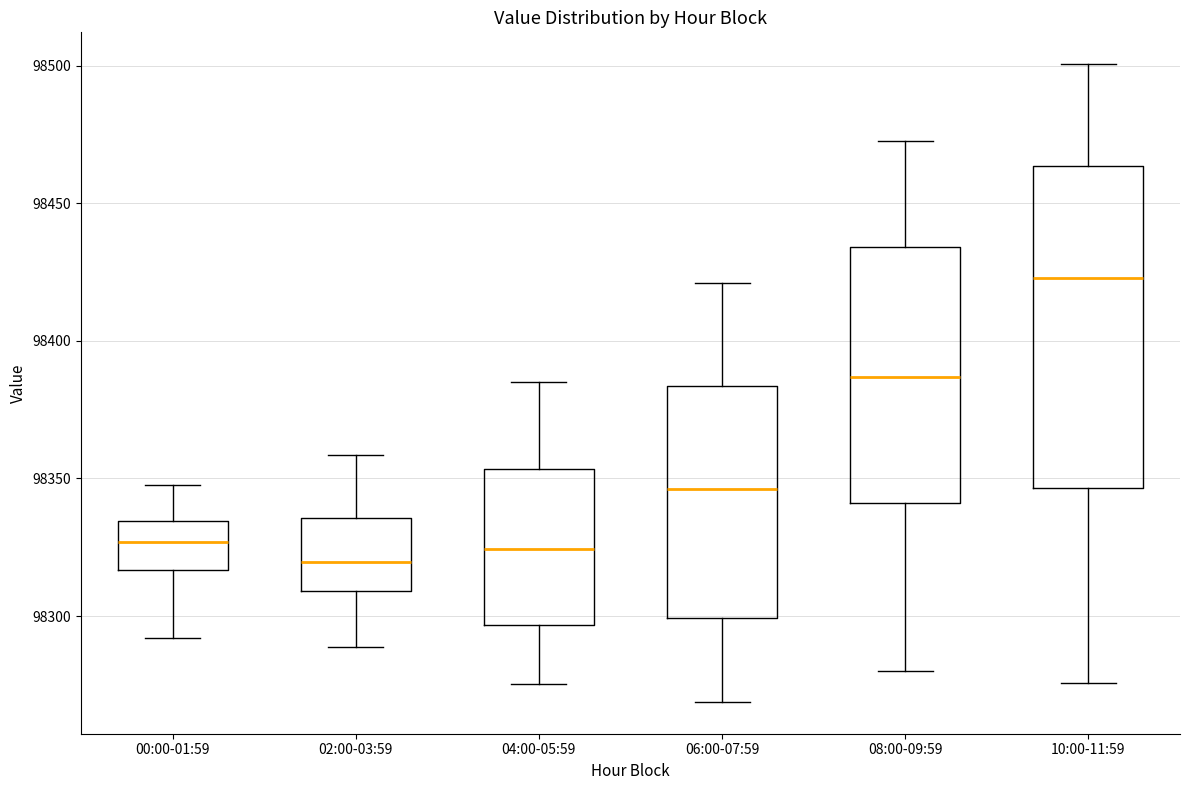

Comparing the boxes themselves (not the whiskers), which one is the tallest?

10:00-11:59